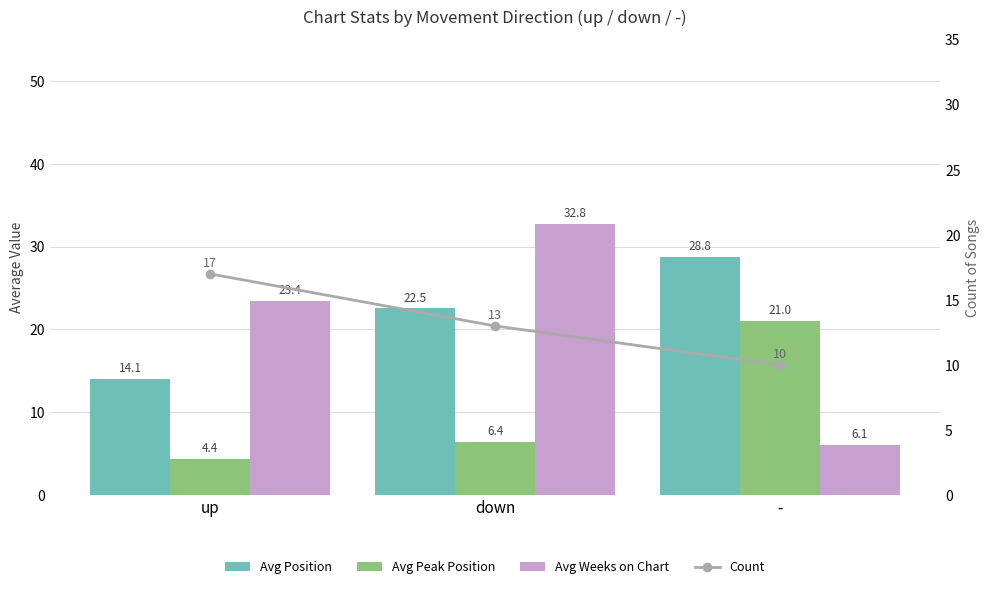

What is the maximum value shown in the chart?

32.8